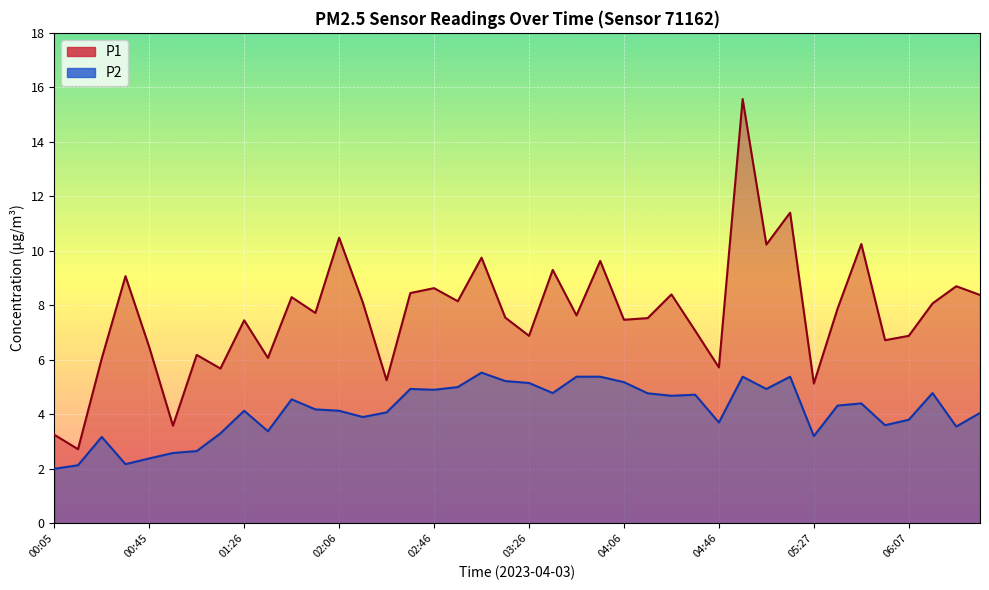

How many interior local peaks does the P2 series have?

10